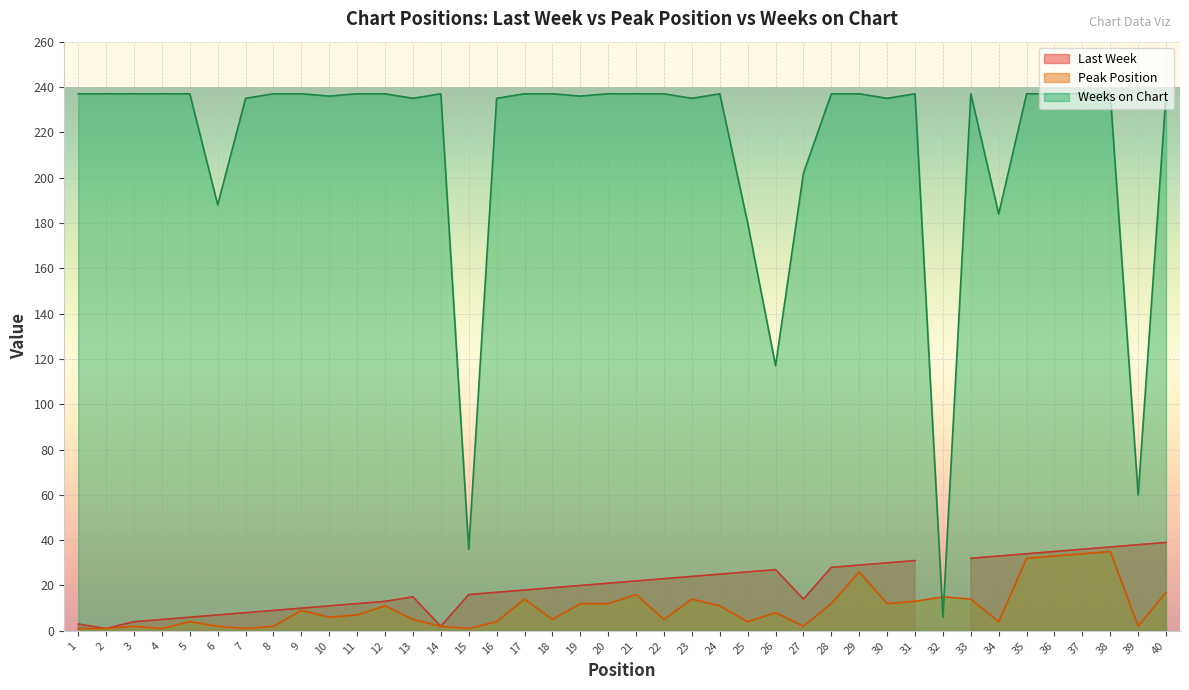

True or false: Peak Position has a value of 11 at 12.

True